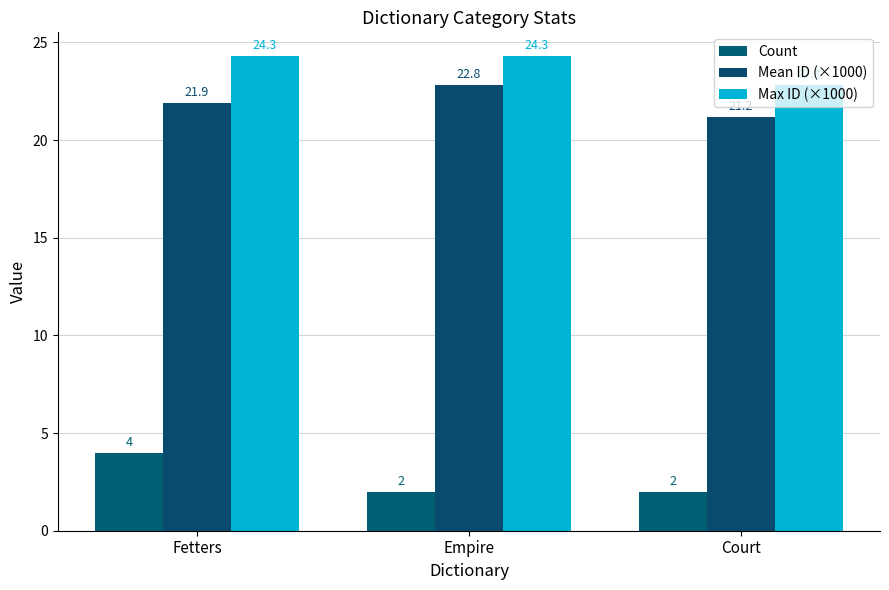

How many bars are there in total?

9